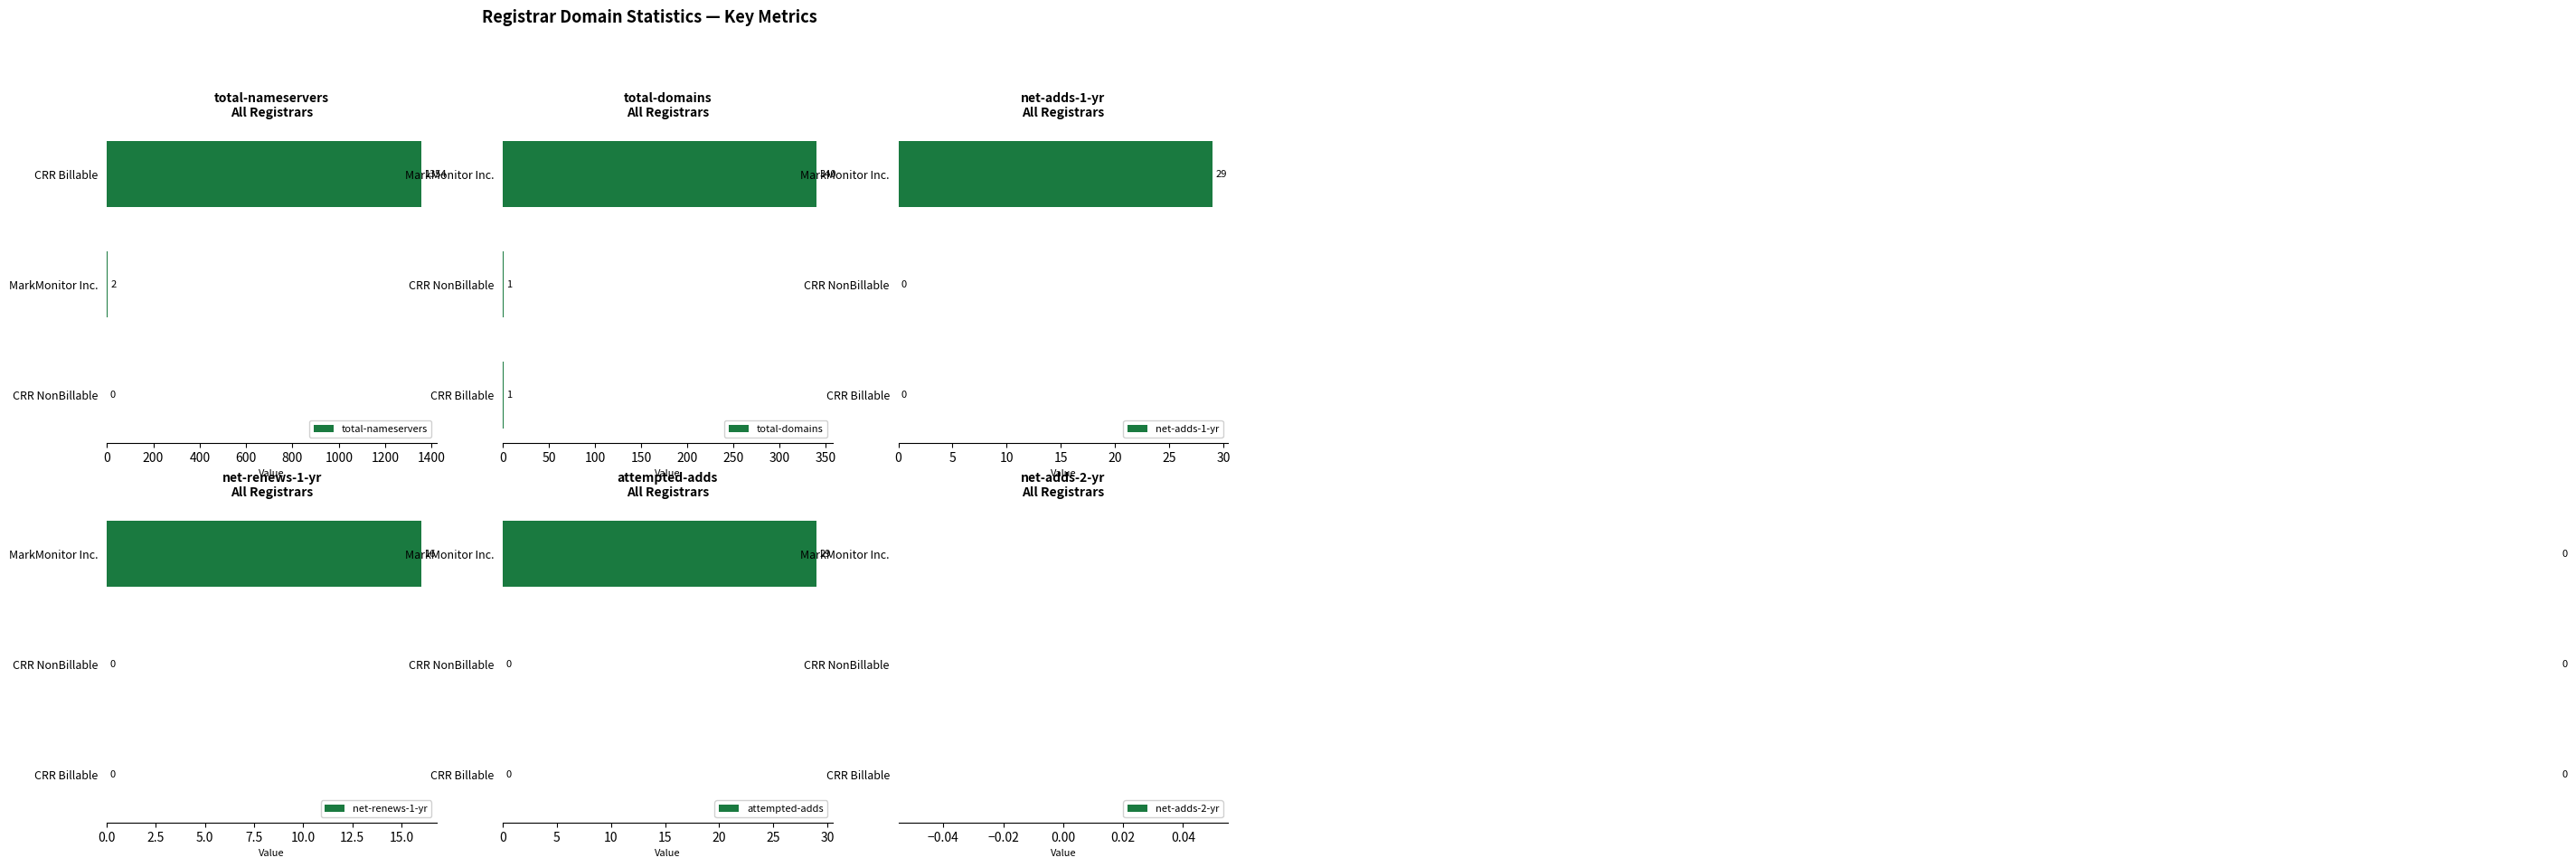

True or false: total-domains has a value of 1 at CRR NonBillable.

True